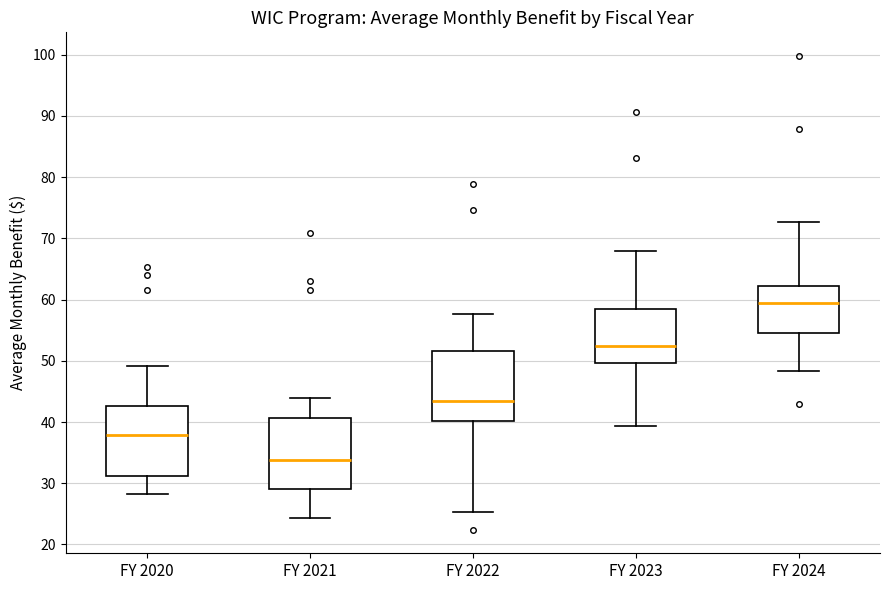

Reading left to right, read every box against the y-axis: the position of its median line, the range the box covers, and the ends of its whiskers. The values are not printed on the chart, so give them approximately, as read against the axis.

FY 2020: median 38, box 31 to 43, whiskers 28 to 49
FY 2021: median 34, box 29 to 41, whiskers 24 to 44
FY 2022: median 43, box 40 to 52, whiskers 25 to 58
FY 2023: median 52, box 50 to 58, whiskers 39 to 68
FY 2024: median 59, box 55 to 62, whiskers 48 to 73